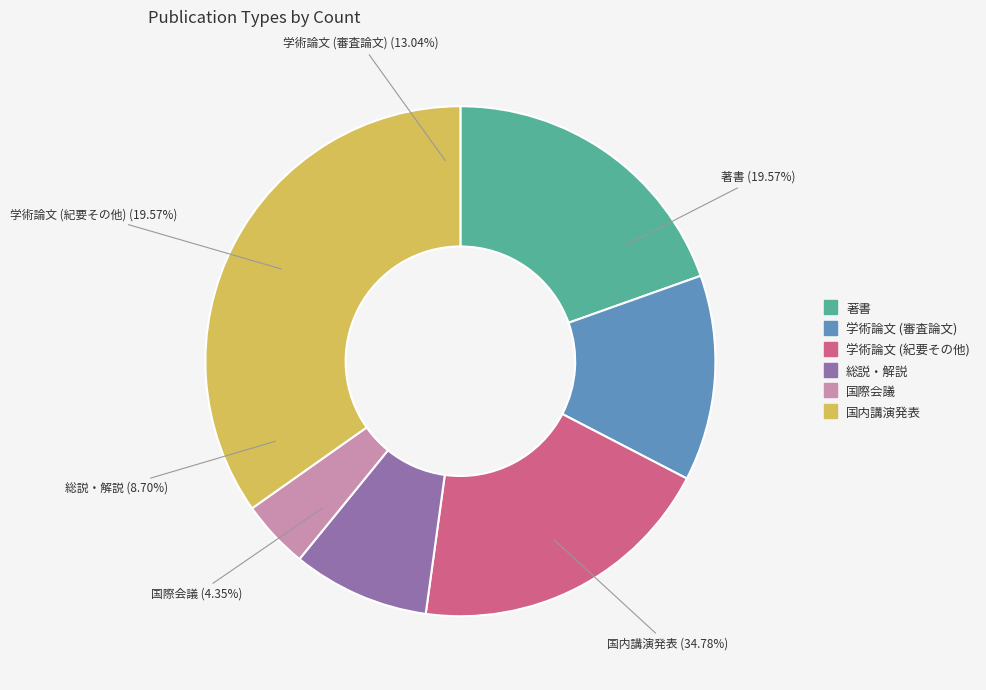

To the nearest percent, what percentage of the pie is 学術論文 (審査論文)?

13%